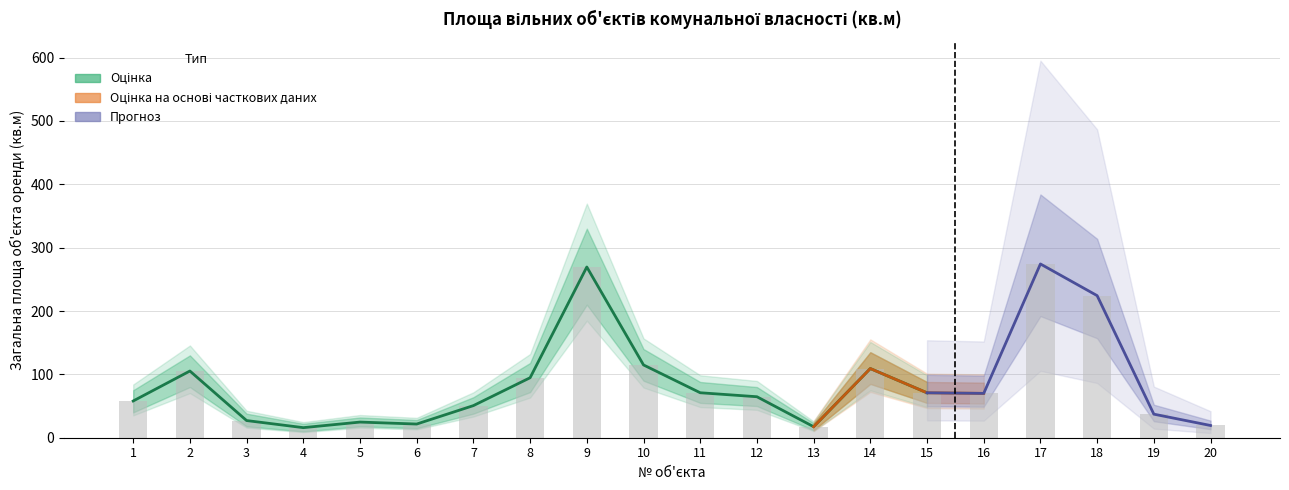

What value does the Верхня межа (estimate) series have at 11?

88.0